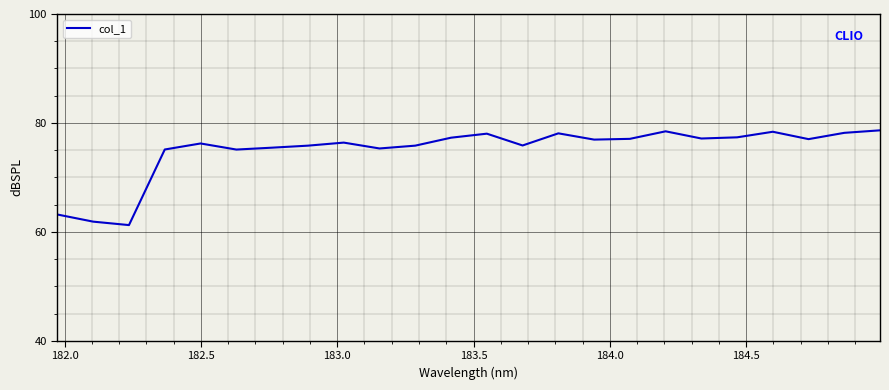

What is the greatest value displayed?

78.6